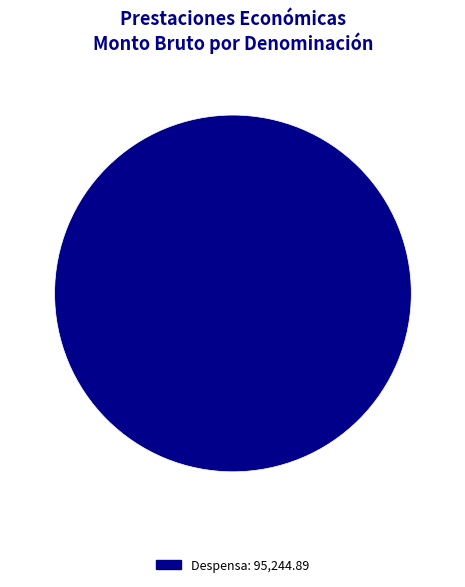

Rank the categories by value from highest to lowest.

Despensa